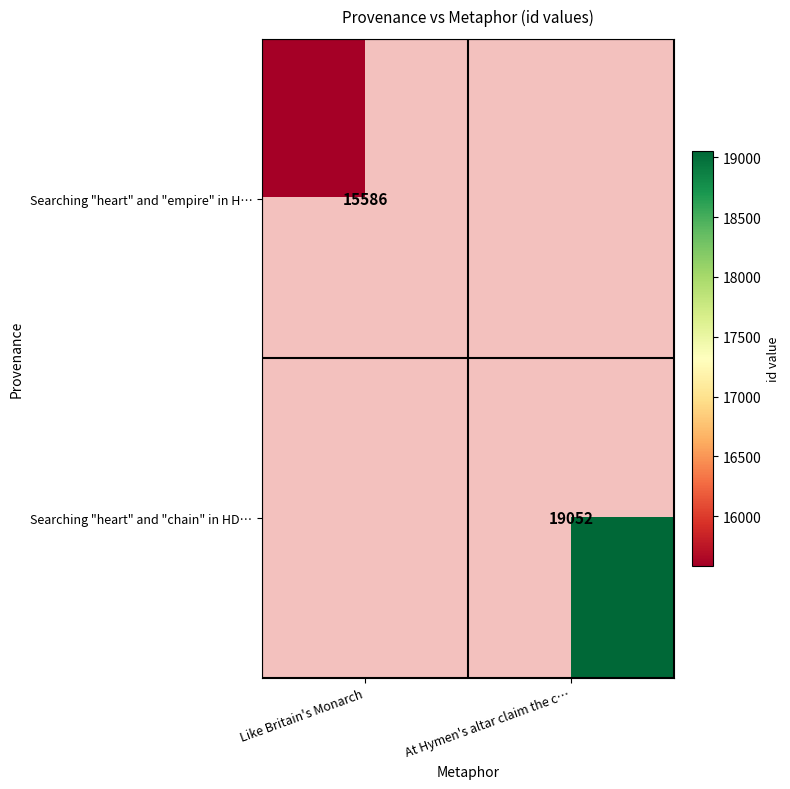

The Searching "heart" and "empire" in H… series shows 15586 at Like Britain's Monarch. True or false?

True